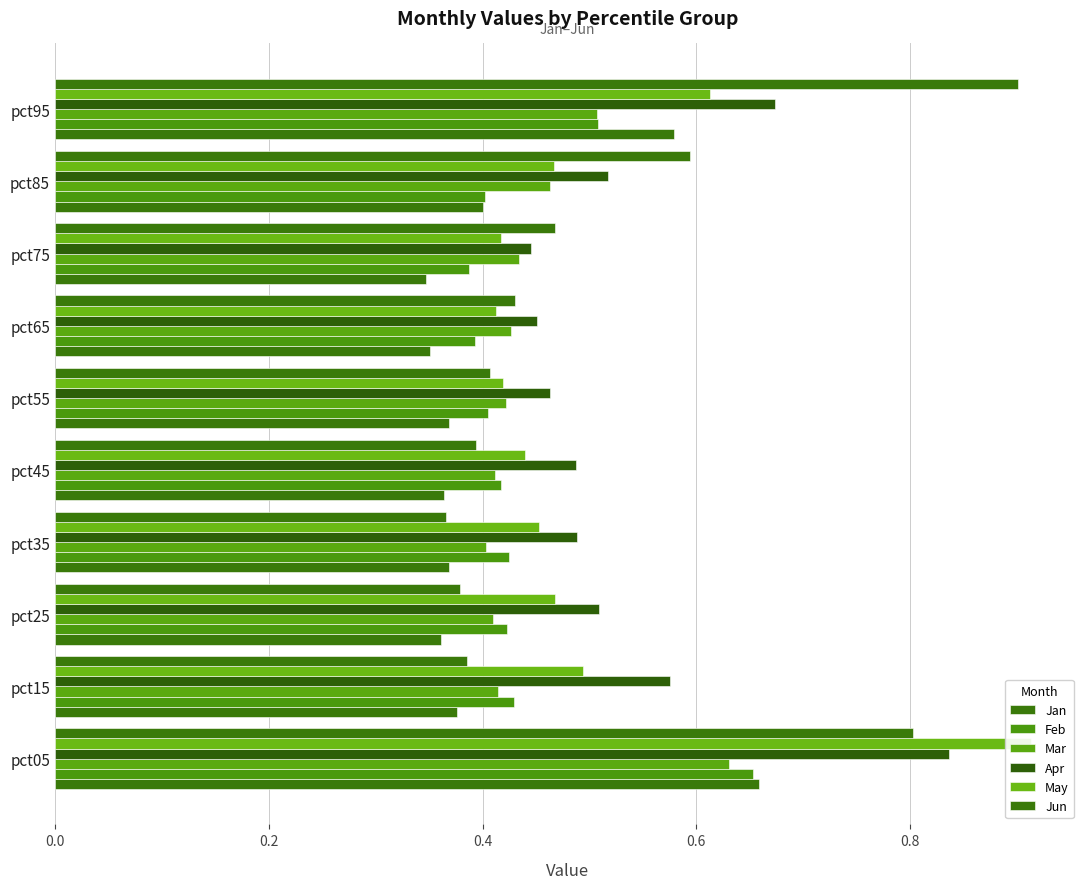

What are all the series names shown in the legend?

Jan, Feb, Mar, Apr, May, Jun